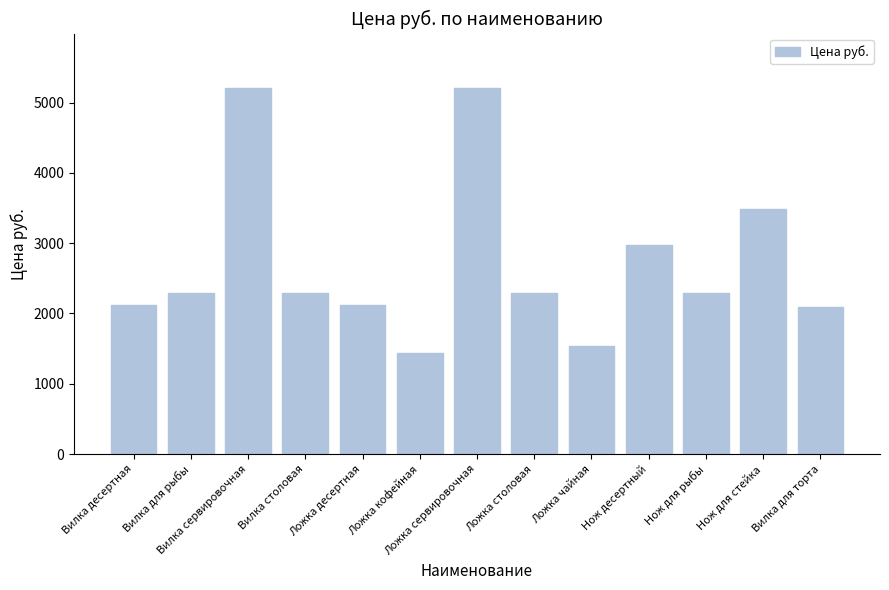

What is the label of the 7th bar from the left?

Ложка сервировочная